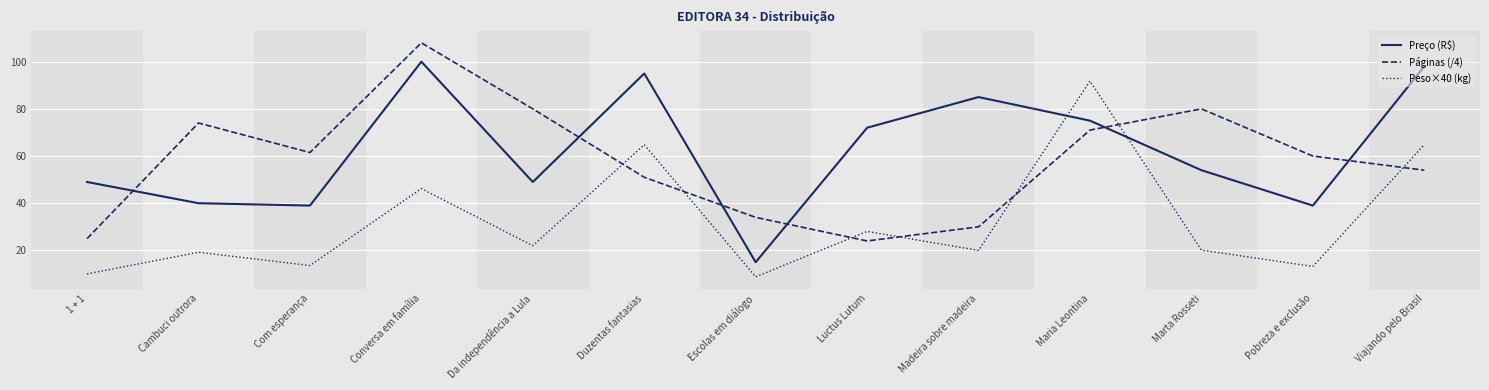

What are all the series names shown in the legend?

Preço (R$), Páginas (/4), Peso×40 (kg)